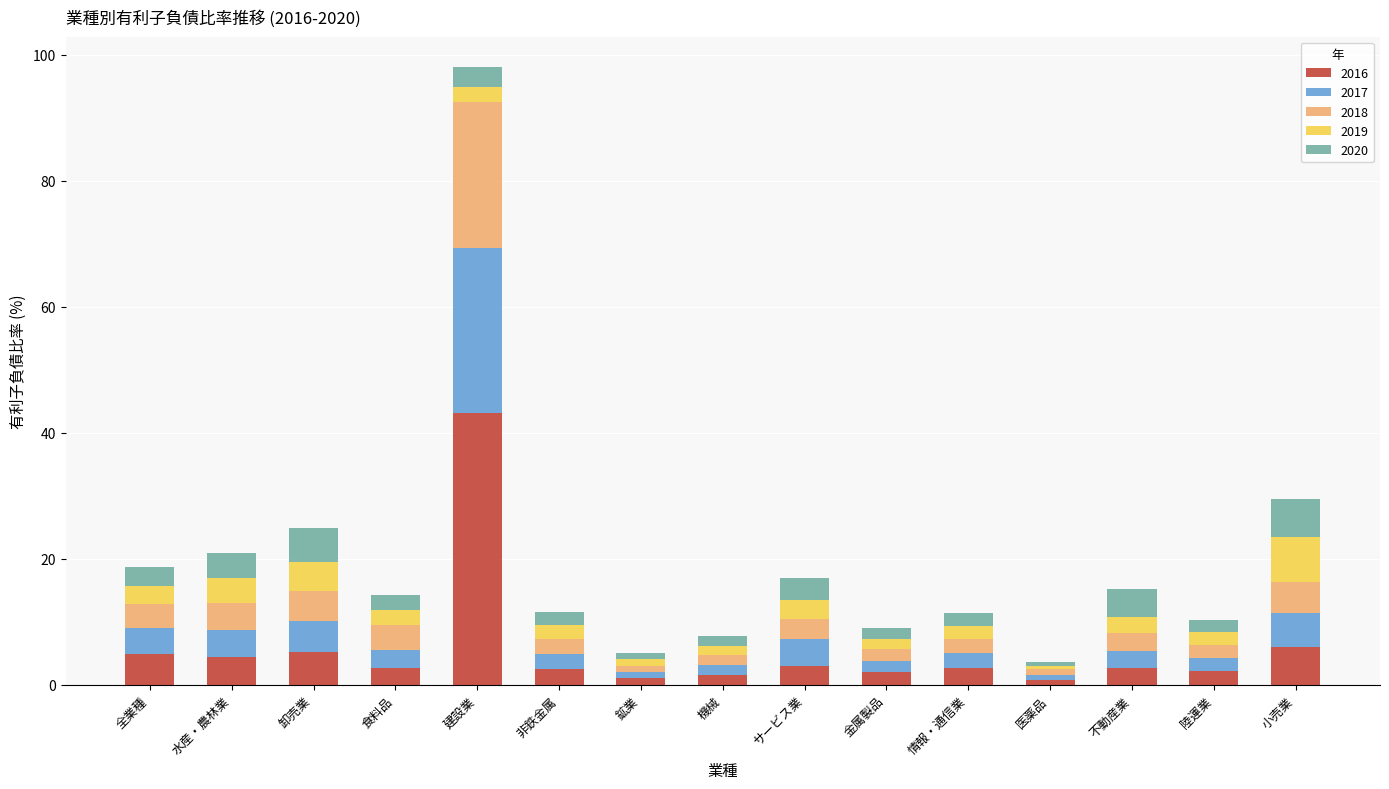

What is the total value across all series at 全業種?

18.7